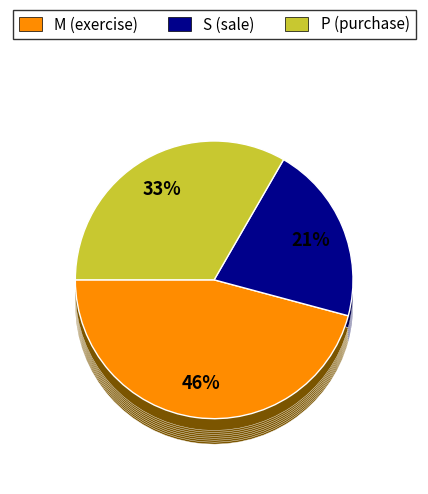

Is it true that M is 50% of the pie?

False